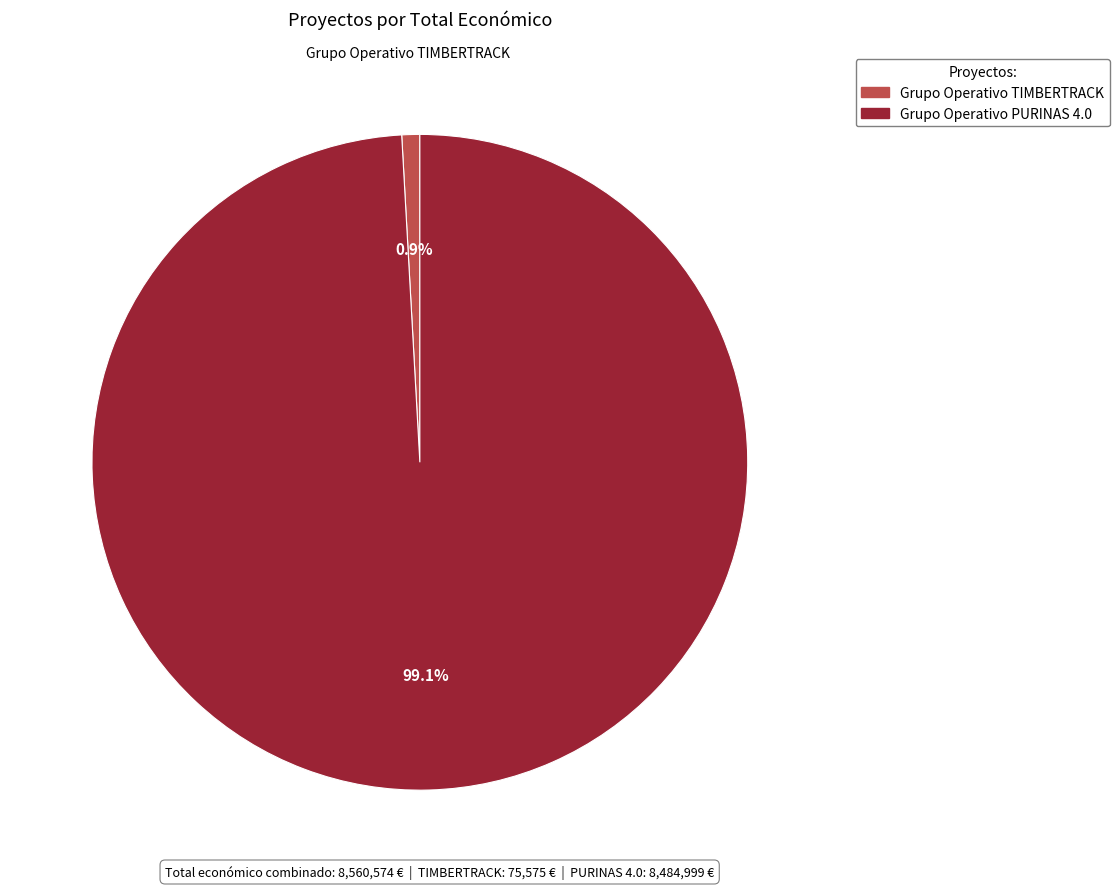

What is the largest slice in the pie chart?

Grupo Operativo PURINAS 4.0